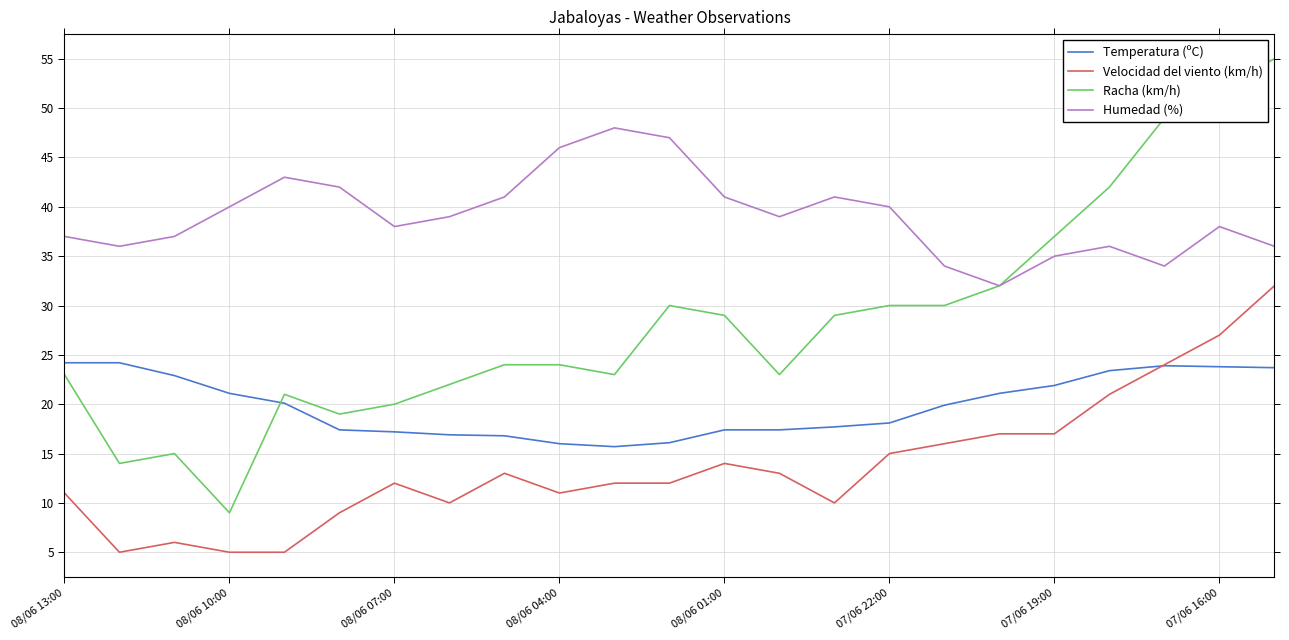

What is the lowest value of the Racha (km/h) series?

9.0